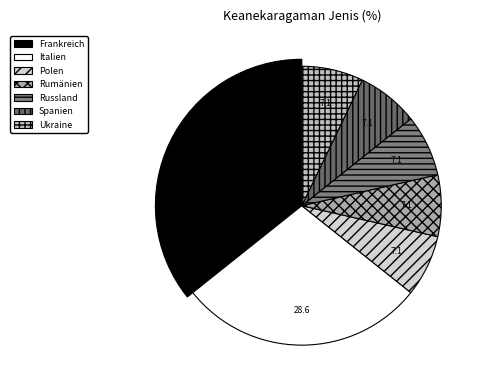

How many segments does this pie chart have?

7